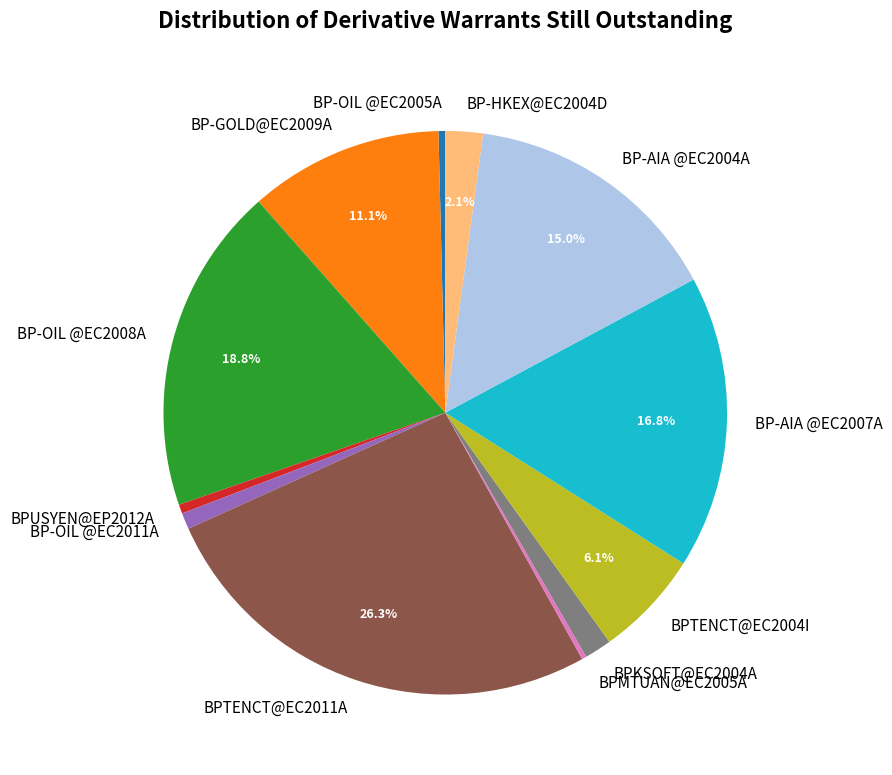

Approximately how many times larger is the value at BP-GOLD@EC2009A compared to BPTENCT@EC2004I?

1.8